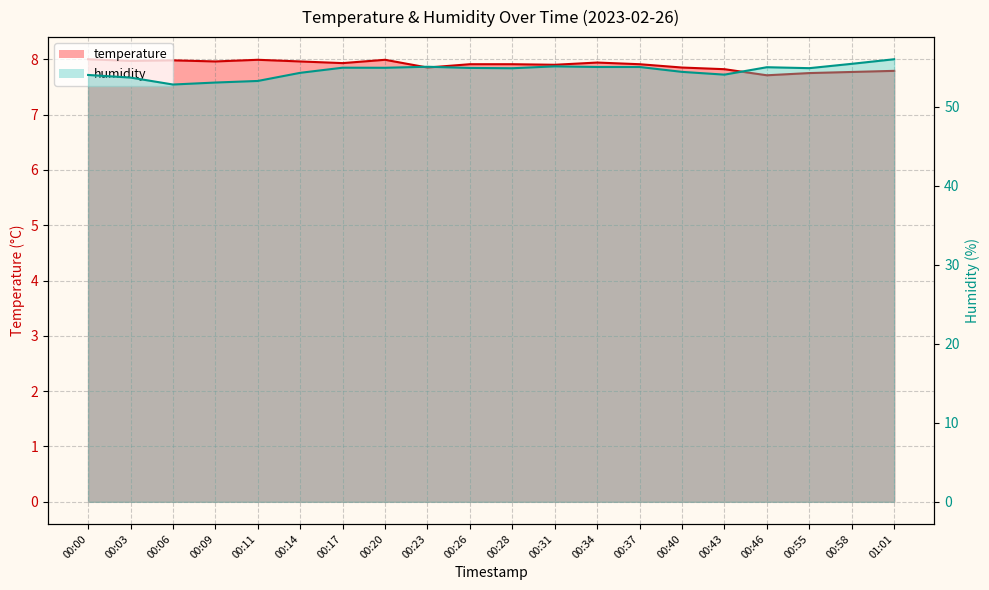

Rank the series at 00:55 from lowest to highest value.

temperature, humidity